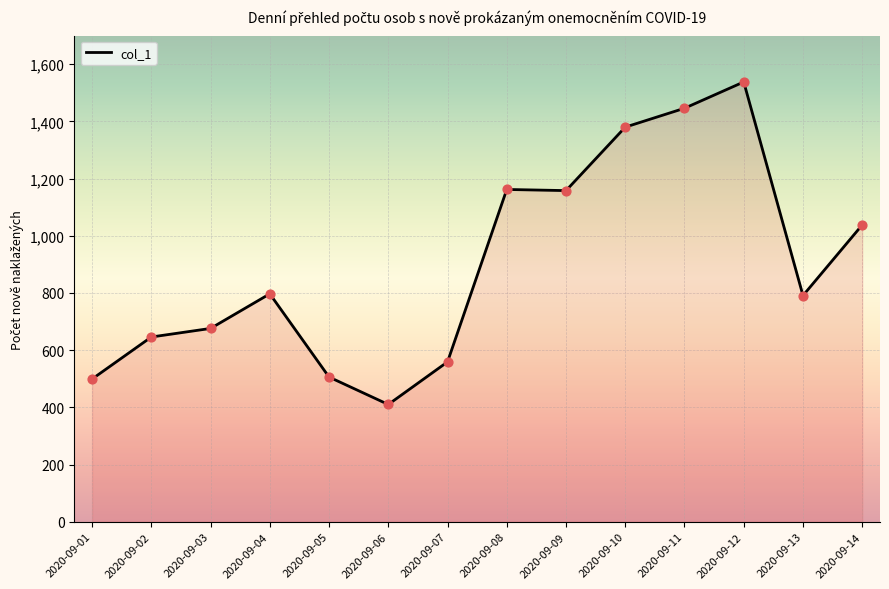

Approximately how many times larger is the value at 2020-09-08 compared to 2020-09-04?

1.5